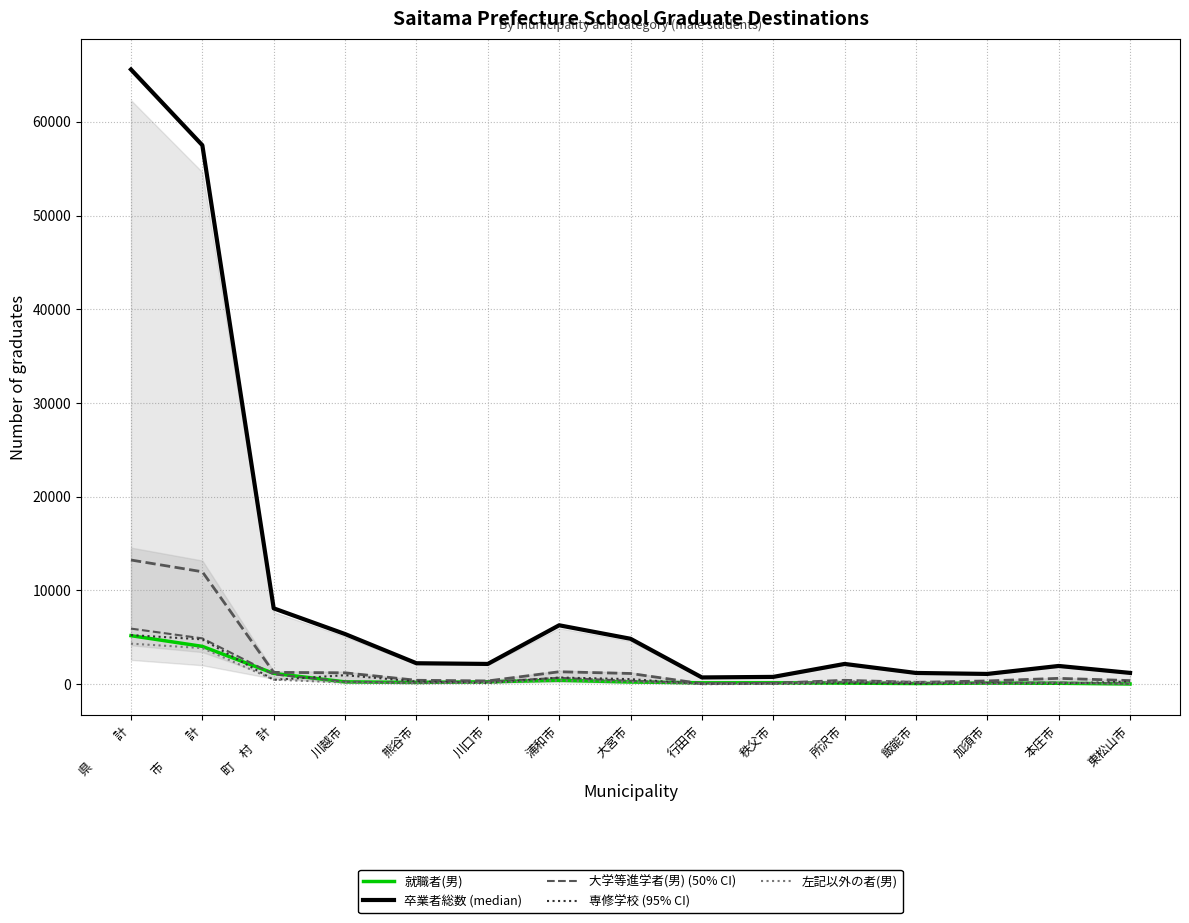

List the labels in order of 専修学校（専門課程）(男) value, smallest first.

東松山市, 行田市, 飯能市, 秩父市, 加須市, 熊谷市, 本庄市, 所沢市, 川越市, 川口市, 大宮市, 浦和市, 町　村　計, 市　　　計, 県　　　計